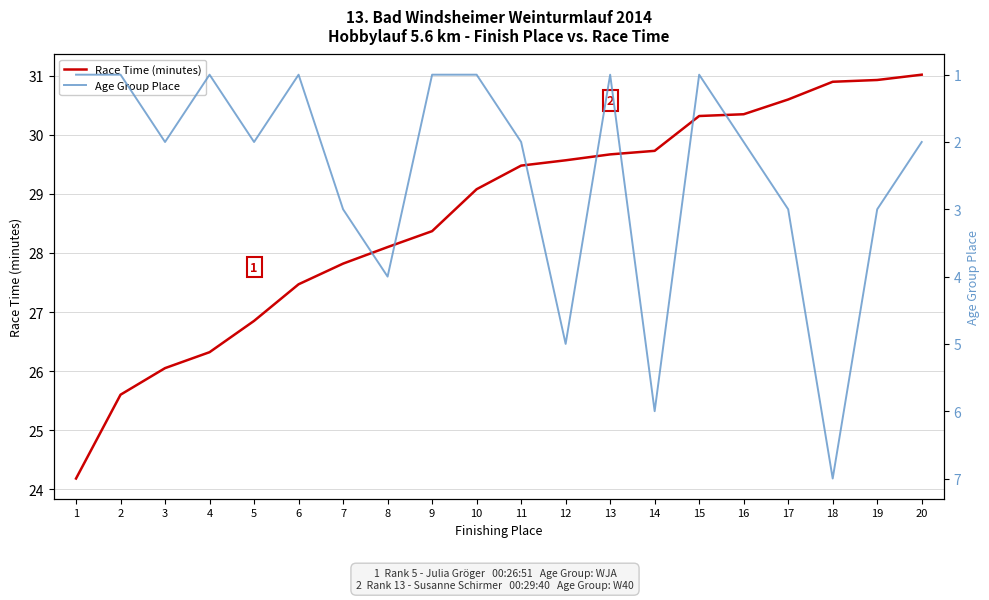

Reading left to right, transcribe all the data shown in this chart.

Race Time (minutes): 24.2	25.6	26.1	26.3	26.9	27.5	27.8	28.1	28.4	29.1	29.5	29.6	29.7	29.7	30.3	30.4	30.6	30.9	30.9	31.0
Age Group Place: 1.0	1.0	2.0	1.0	2.0	1.0	3.0	4.0	1.0	1.0	2.0	5.0	1.0	6.0	1.0	2.0	3.0	7.0	3.0	2.0